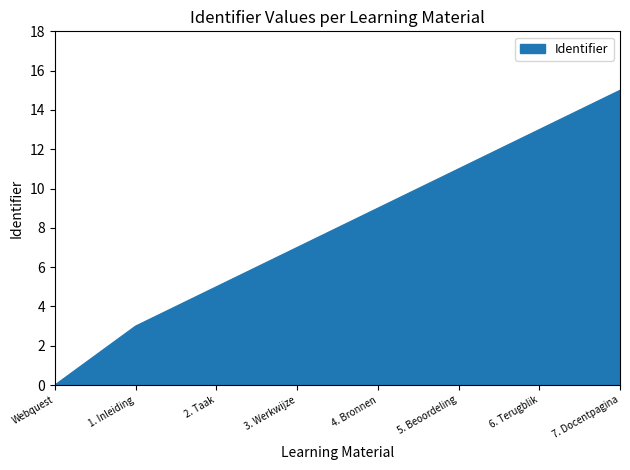

Which has a higher value, Webquest or 4. Bronnen?

4. Bronnen